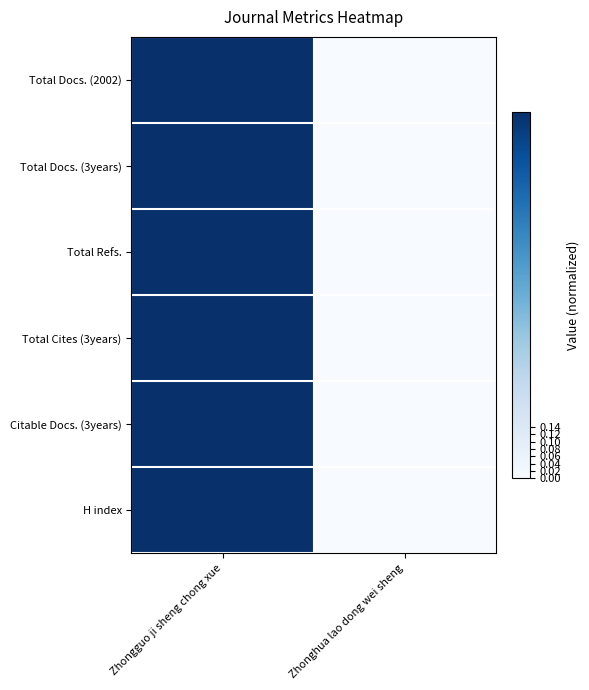

What is the total value across all series at Zhongguo ji sheng chong xue?

6